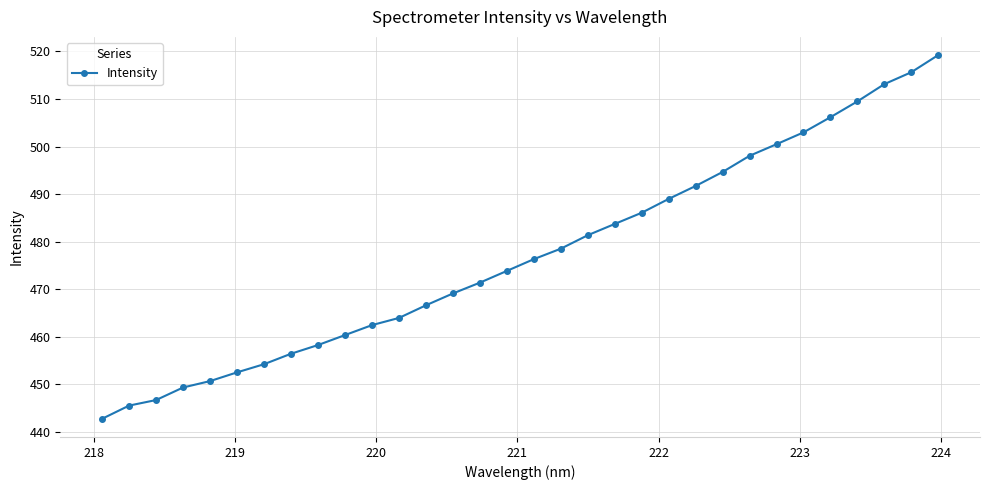

What is the difference between the maximum and second lowest values?

73.7